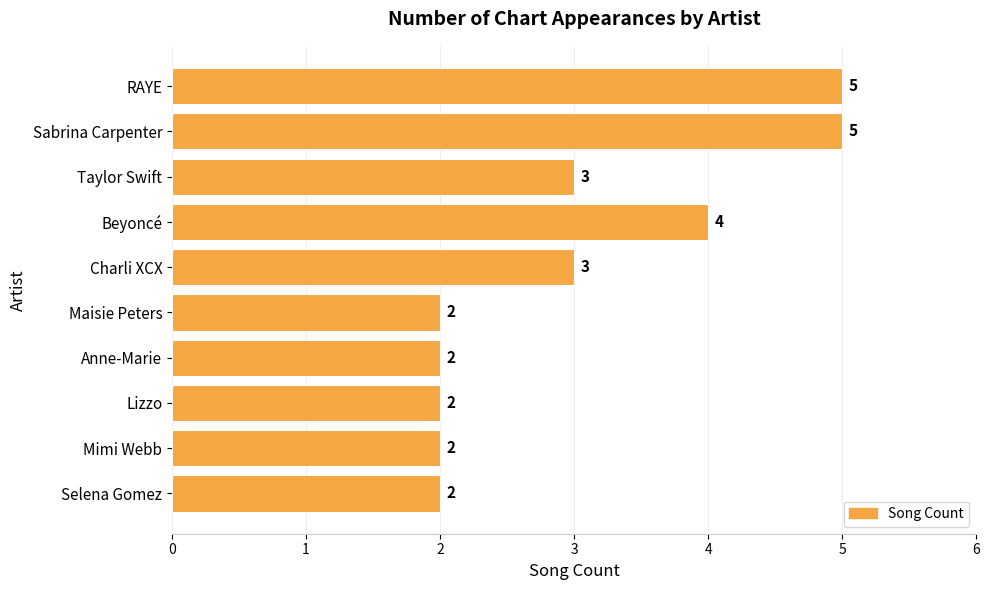

Reading top to bottom, what are all the values shown in this chart?

RAYE=5	Sabrina Carpenter=5	Taylor Swift=3	Beyoncé=4	Charli XCX=3	Maisie Peters=2	Anne-Marie=2	Lizzo=2	Mimi Webb=2	Selena Gomez=2